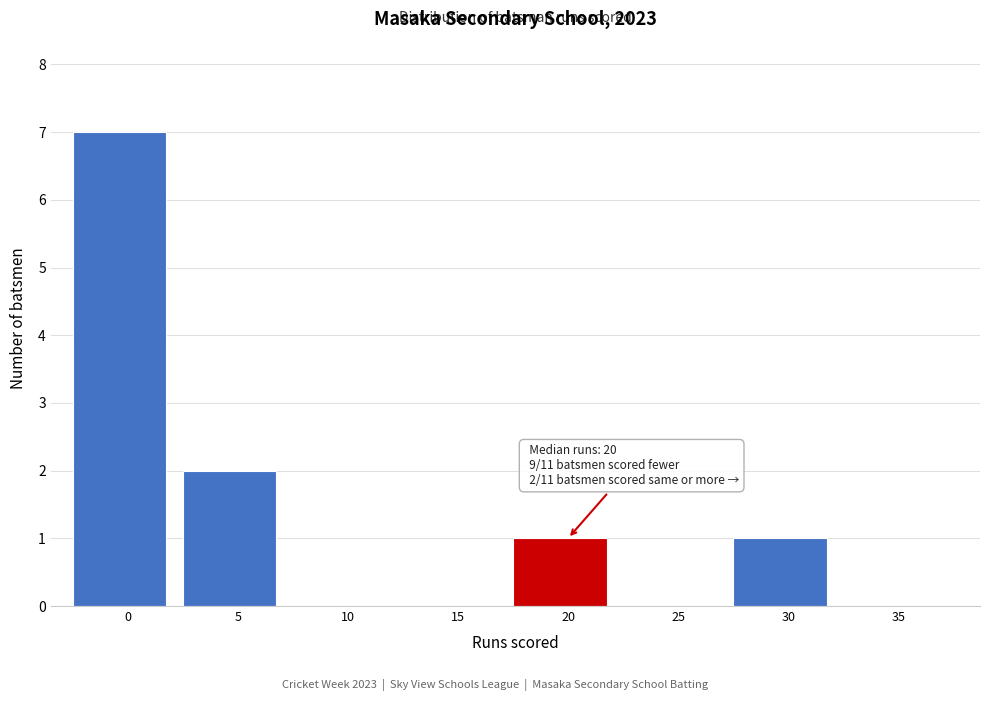

Reading right to left, transcribe all the data shown in this chart.

35=0	30=1	25=0	20=1	15=0	10=0	5=2	0=7